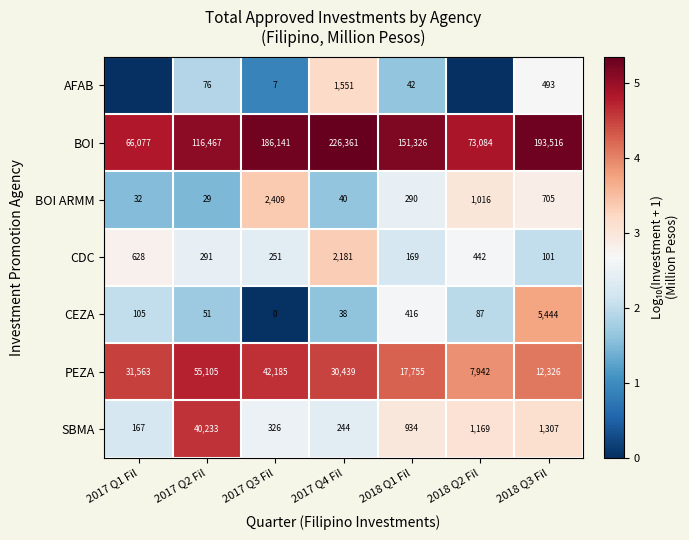

True or false: BOI ARMM has a value of 2.4 at 2017 Q1 Fil.

False